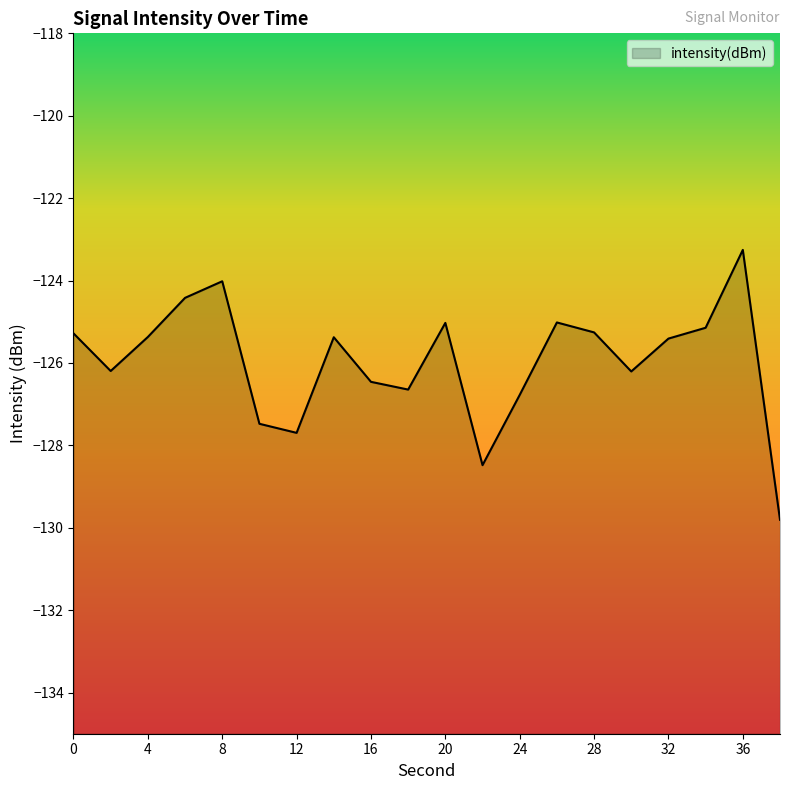

Where is the first local minimum?

2